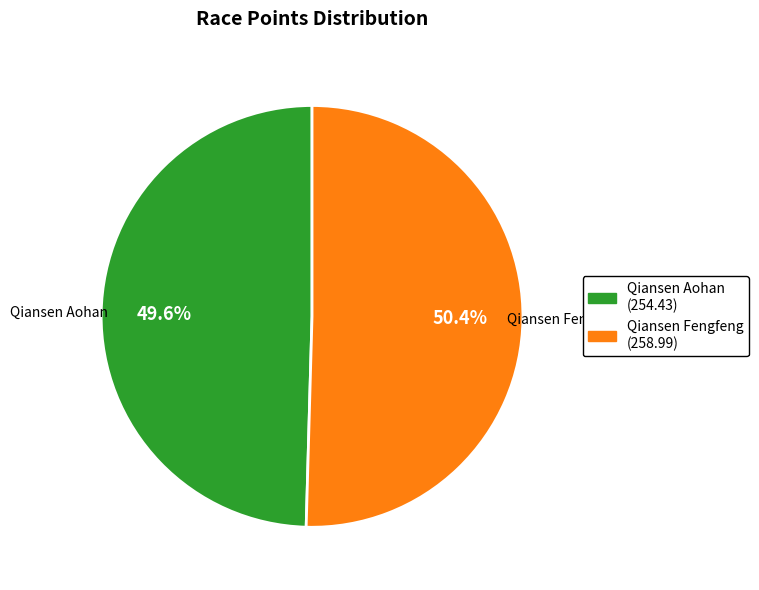

Is there a majority slice in this chart?

Yes